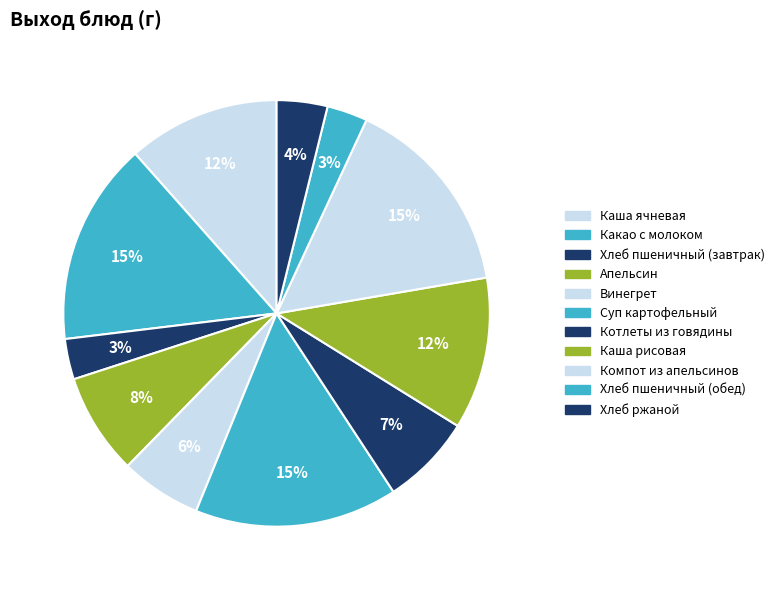

Do Каша ячневая and Котлеты из говядины together represent more than half of the pie?

No